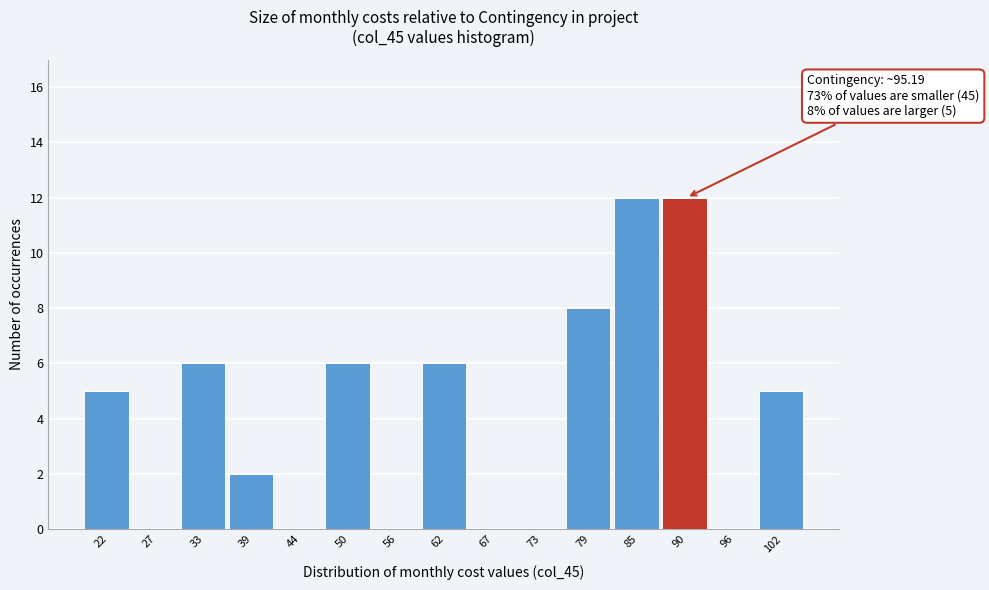

Reading left to right, list all the values displayed in this chart.

22=5	27=0	33=6	39=2	44=0	50=6	56=0	62=6	67=0	73=0	79=8	85=12	90=12	96=0	102=5